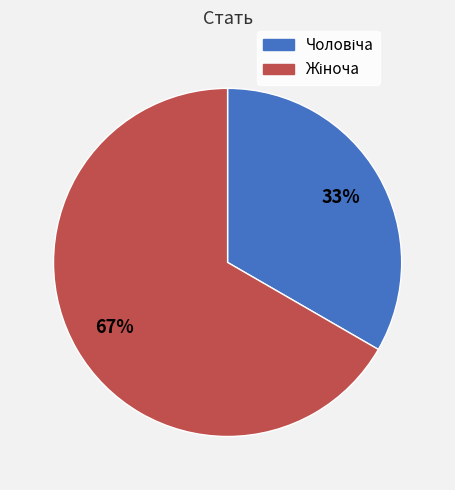

Is there a majority slice in this chart?

Yes